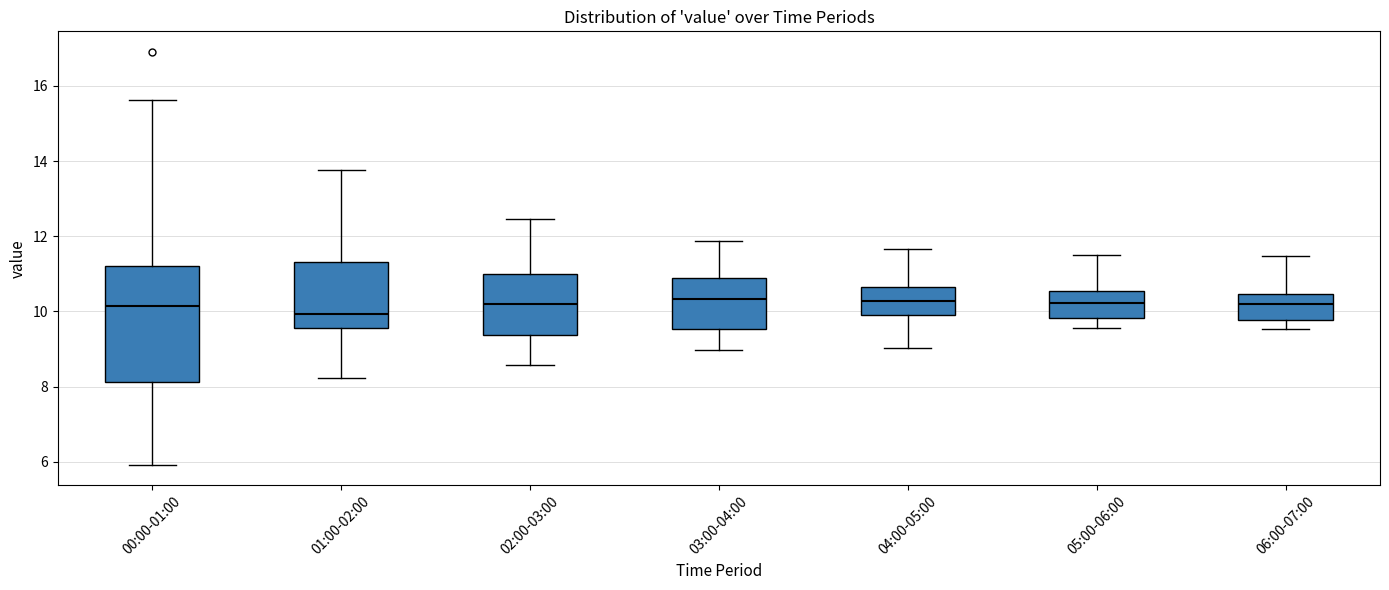

Reading left to right, read every box against the y-axis: the position of its median line, the range the box covers, and the ends of its whiskers. The values are not printed on the chart, so give them approximately, as read against the axis.

00:00-01:00: median 10.2, box 8.2 to 11.2, whiskers 6.0 to 15.6
01:00-02:00: median 10.0, box 9.6 to 11.4, whiskers 8.2 to 13.8
02:00-03:00: median 10.2, box 9.4 to 11.0, whiskers 8.6 to 12.4
03:00-04:00: median 10.4, box 9.6 to 11.0, whiskers 9.0 to 11.8
04:00-05:00: median 10.2, box 9.8 to 10.6, whiskers 9.0 to 11.6
05:00-06:00: median 10.2, box 9.8 to 10.6, whiskers 9.6 to 11.6
06:00-07:00: median 10.2, box 9.8 to 10.4, whiskers 9.6 to 11.4